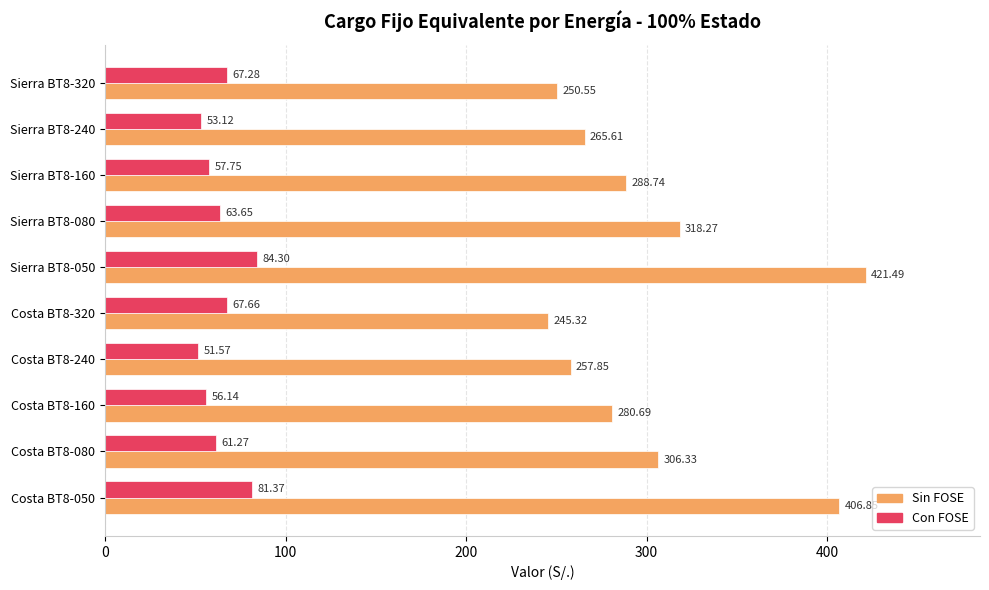

At which category does the chart reach its minimum across all series?

Costa BT8-240